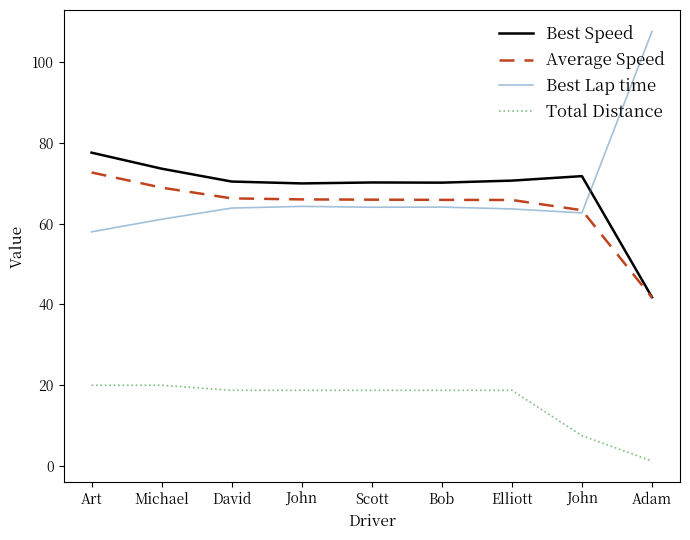

Which series ends up on top after the final intersection of Average Speed and Best Lap time?

Best Lap time